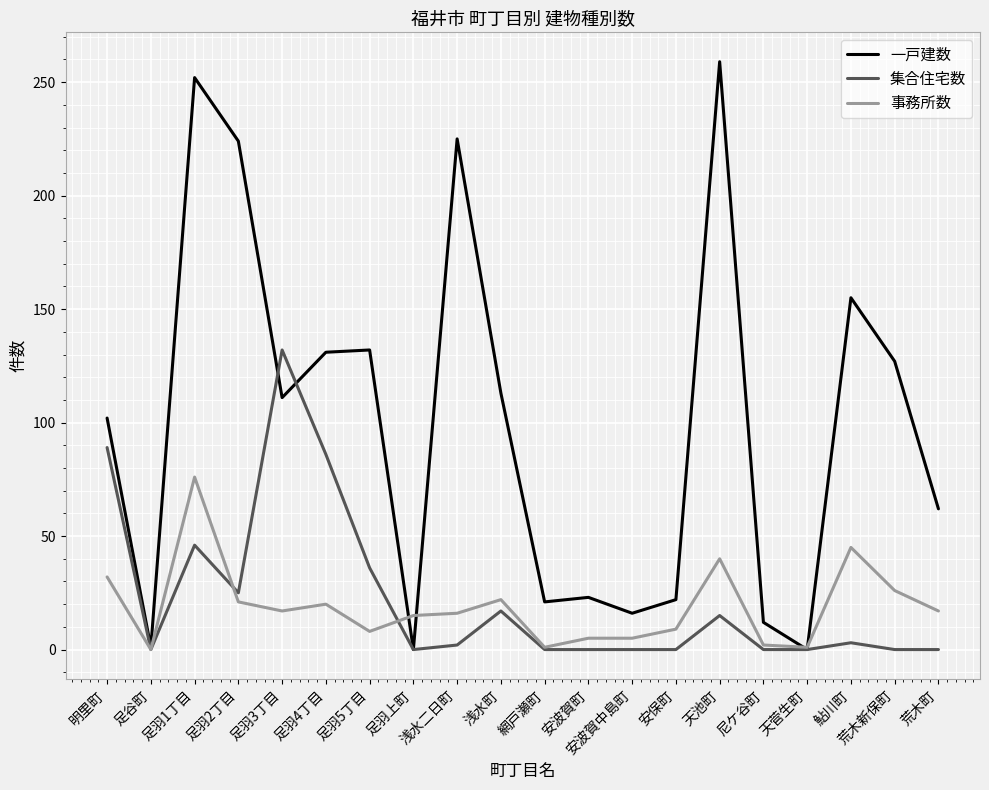

Which series has the largest range (max minus min)?

一戸建数